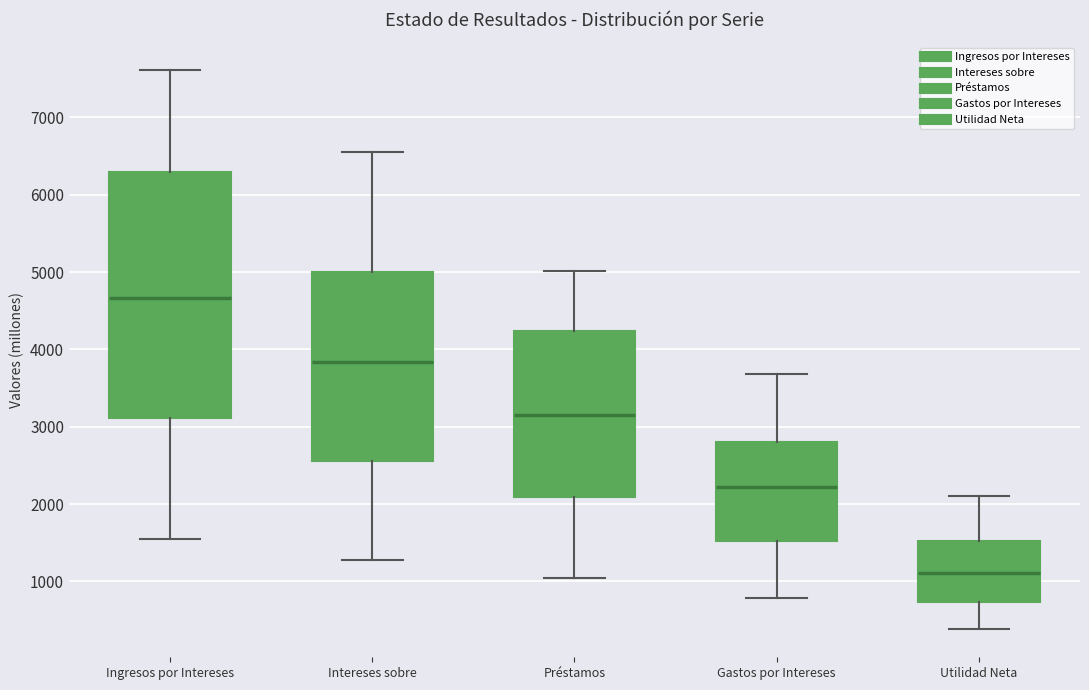

Which box's median line is the highest?

Ingresos por Intereses